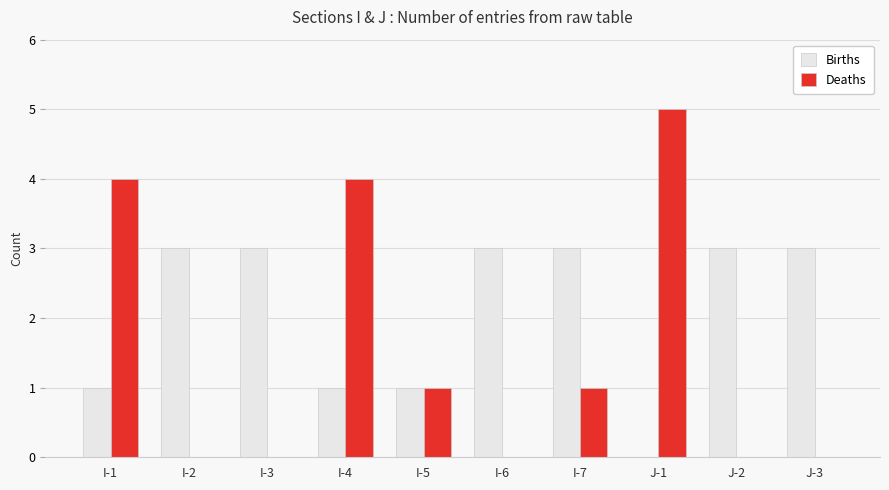

What is the total value across all series at I-6?

3